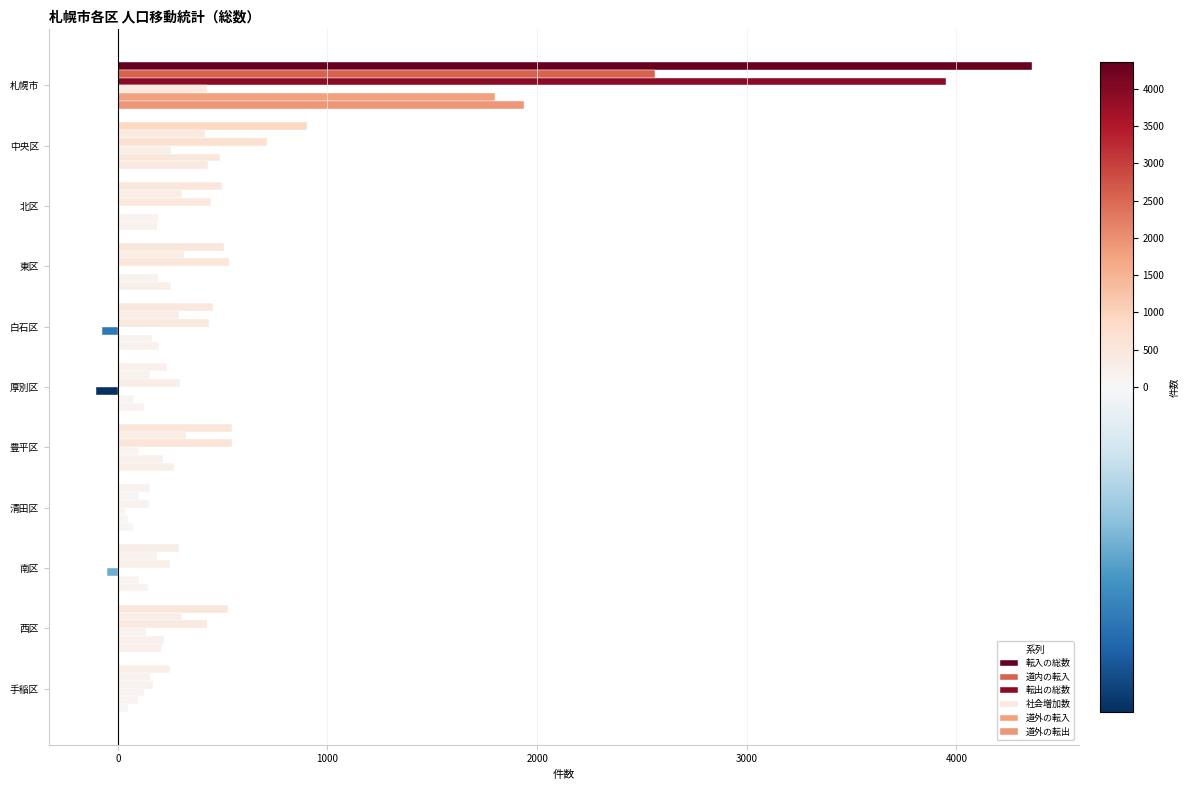

How many distinct data groups are displayed?

6